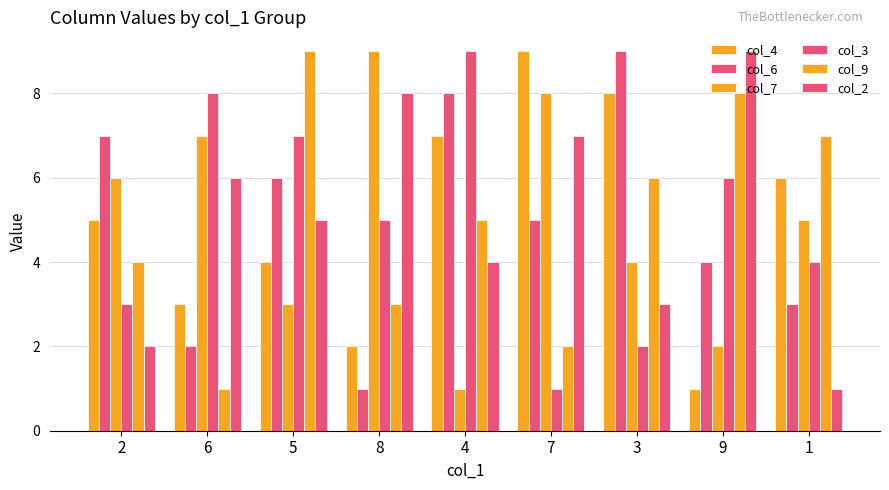

What position from the right is 4?

5